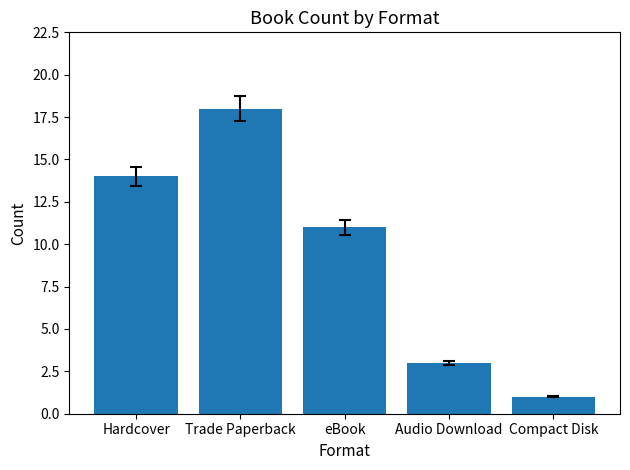

At which category does the chart reach its peak across all series?

Trade Paperback